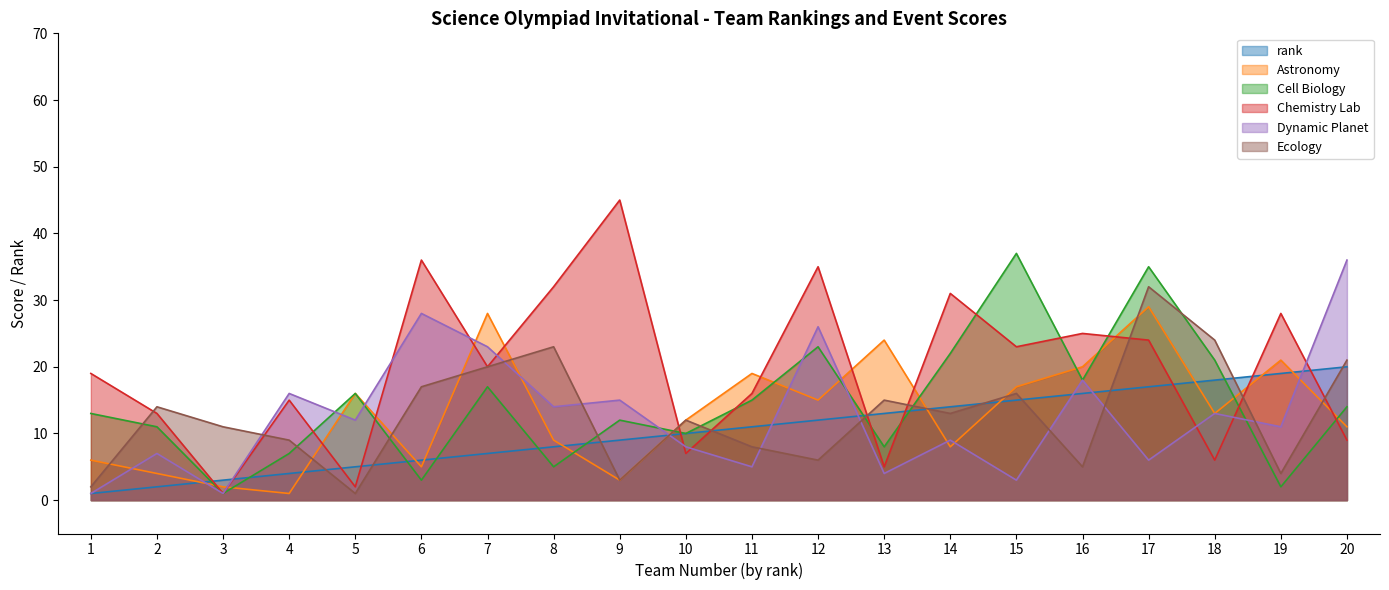

True or false: Dynamic Planet has more than 0 points higher than both neighbors.

True